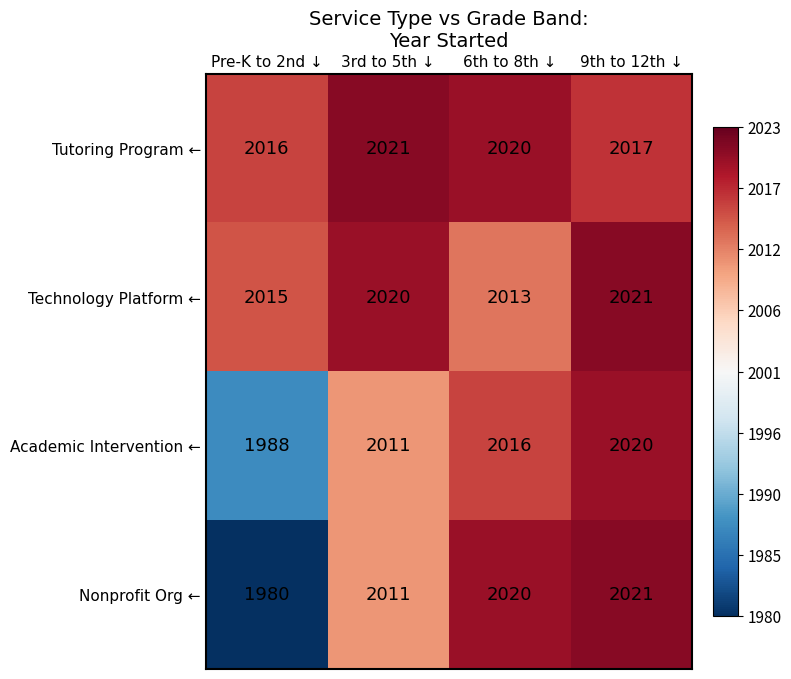

Count the Technology Platform ← values in the range 2015 to 2021.

3